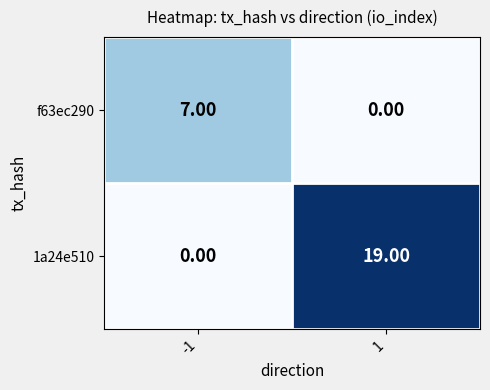

What is the sum of the 1a24e510 values at 1 and -1?

19